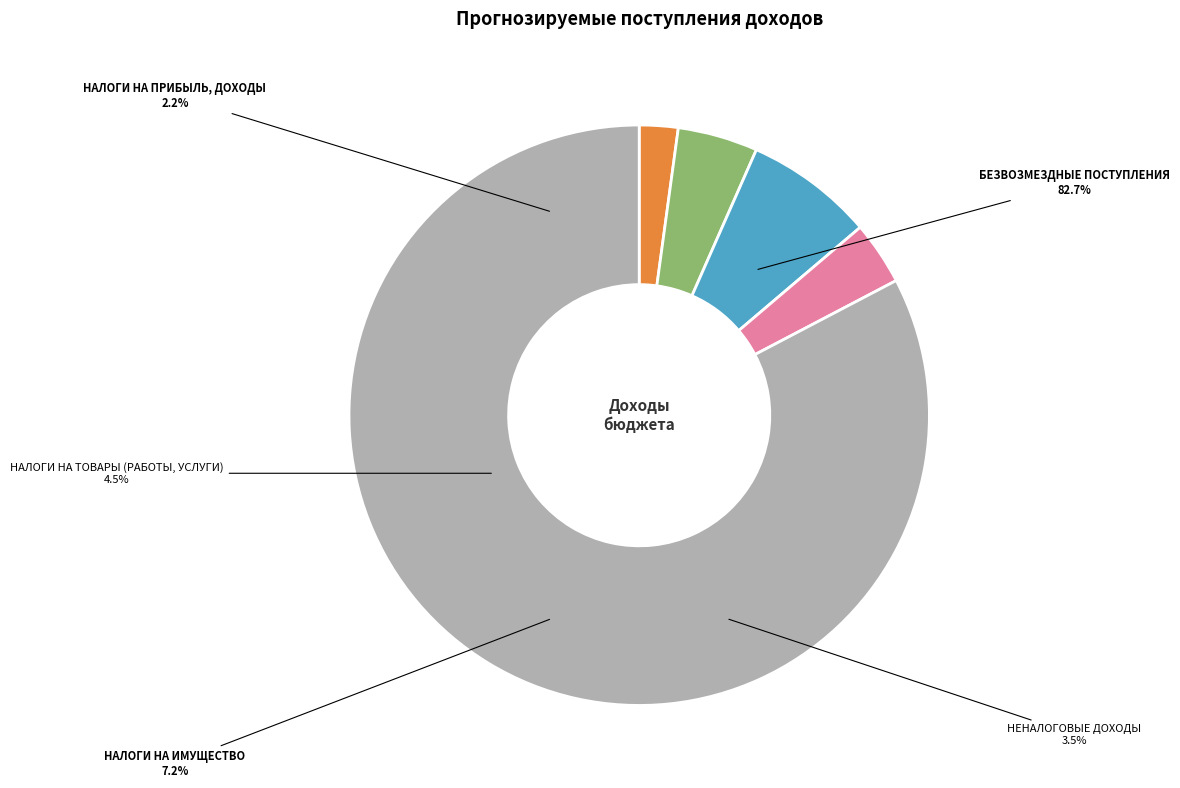

What is the ratio of the value at НАЛОГИ НА ИМУЩЕСТВО to the value at НЕНАЛОГОВЫЕ ДОХОДЫ?

2.0